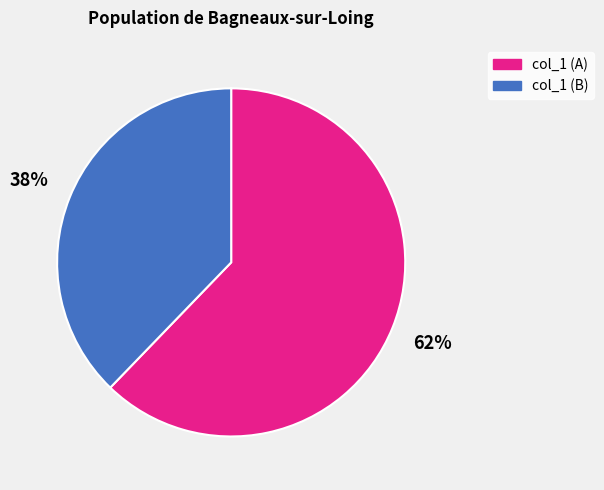

To the nearest percent, what portion does col_1 (A) represent?

62%